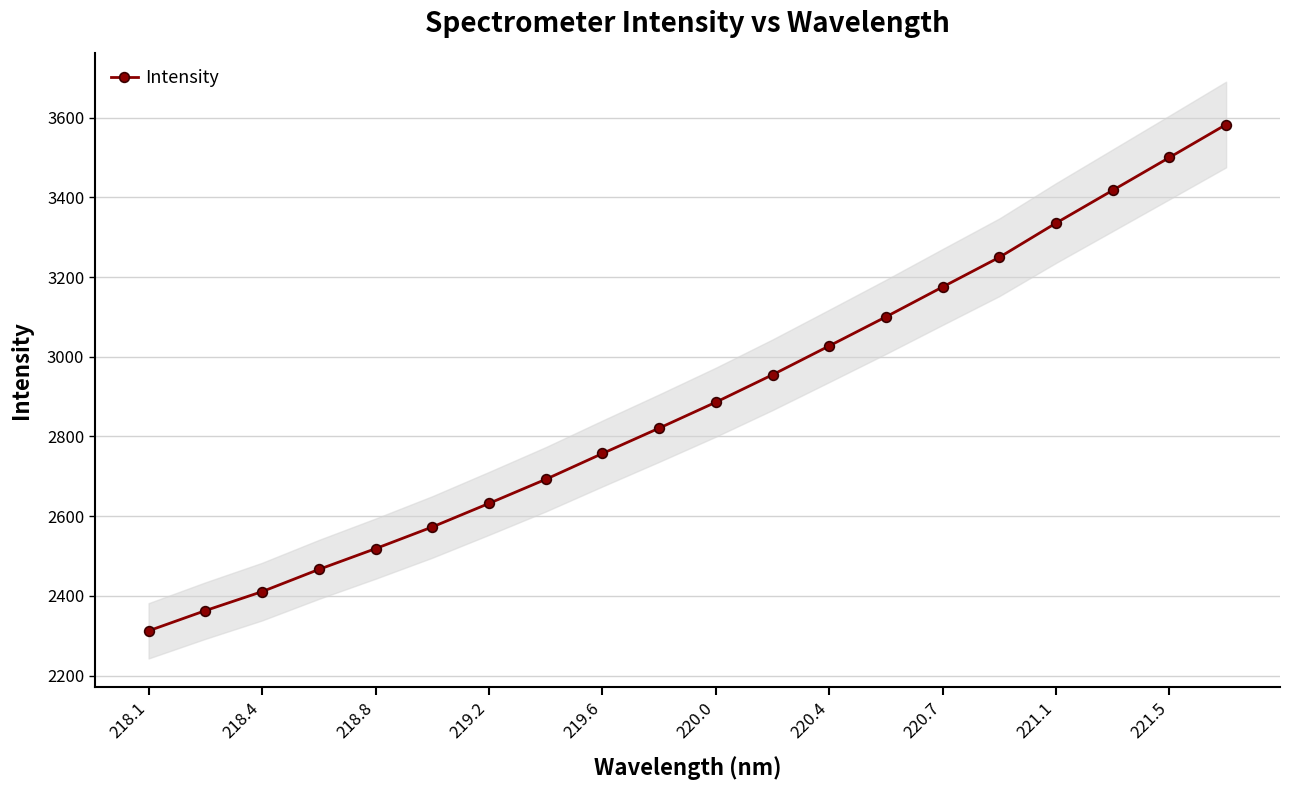

Is it true that Intensity equals 4669.8 at 219.2?

False